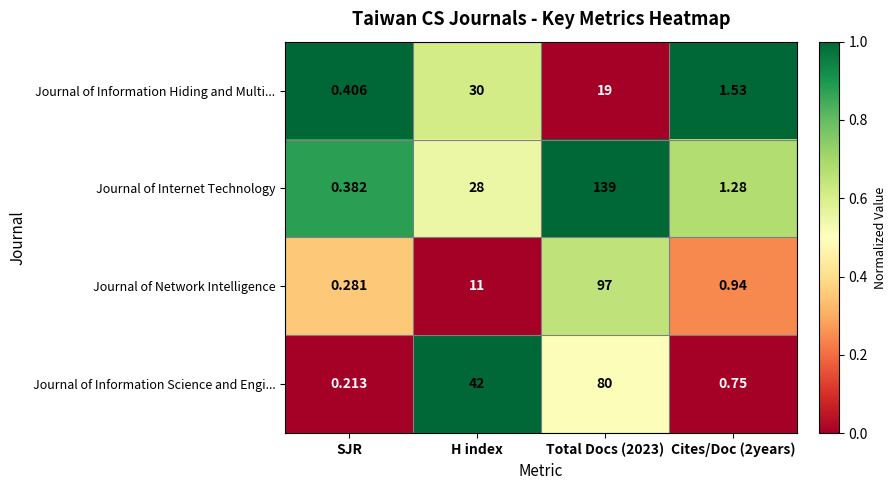

Which category has the lowest value in the Journal of Network Intelligence series?

SJR